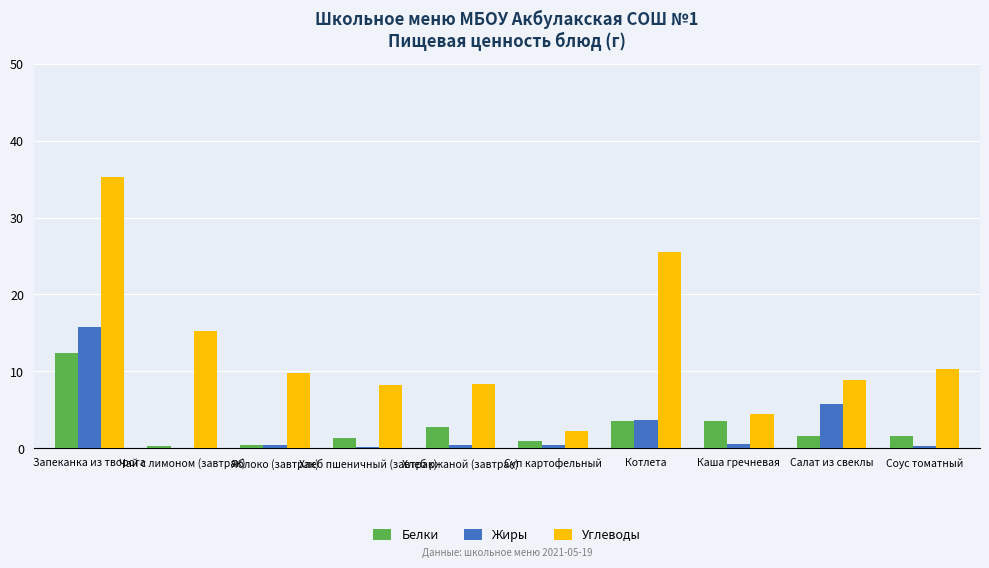

What is the sum of the Углеводы values at Суп картофельный and Яблоко (завтрак)?

12.1